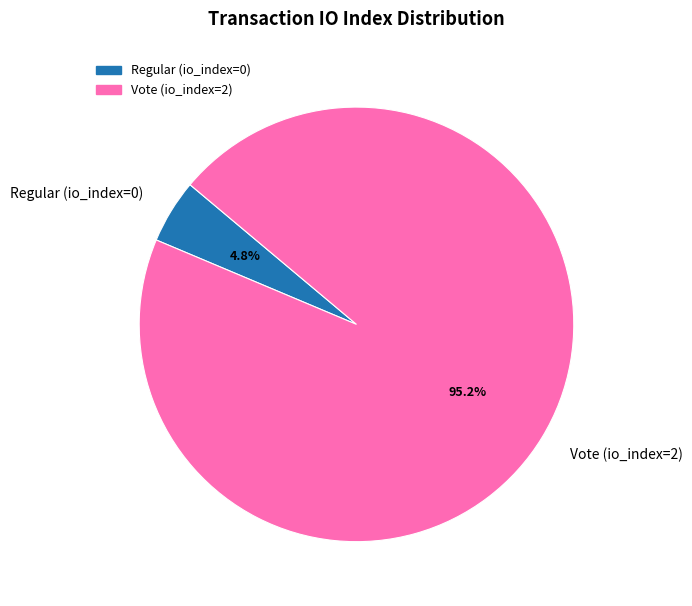

What is the smallest slice in the pie chart?

Regular (io_index=0)